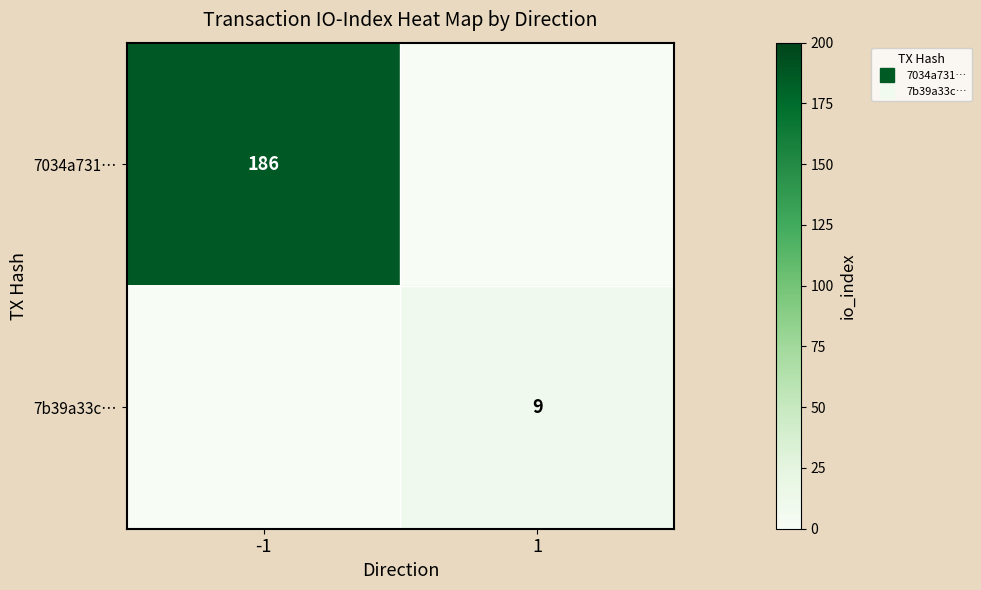

How many positive values does the 7034a731… series have?

1